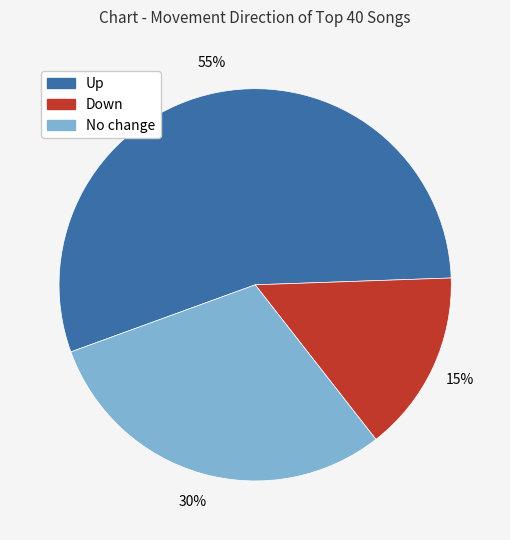

Does any single category account for the majority?

Yes